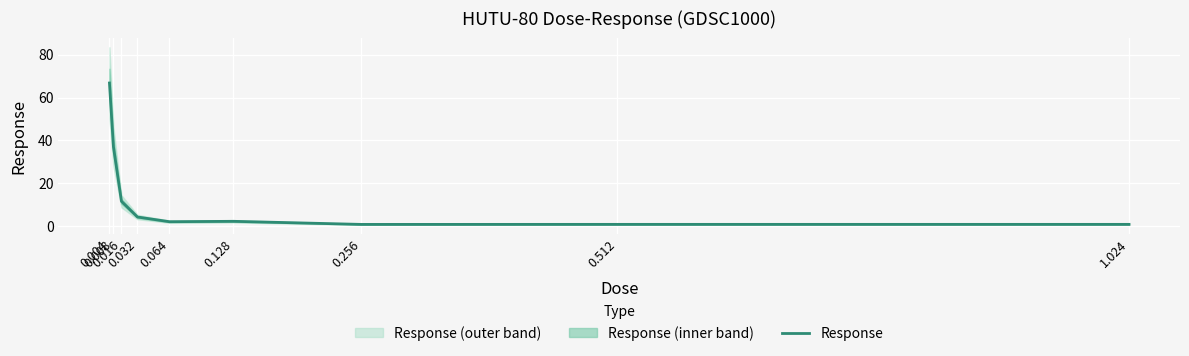

True or false: the data shows 10.1 at 0.008.

False